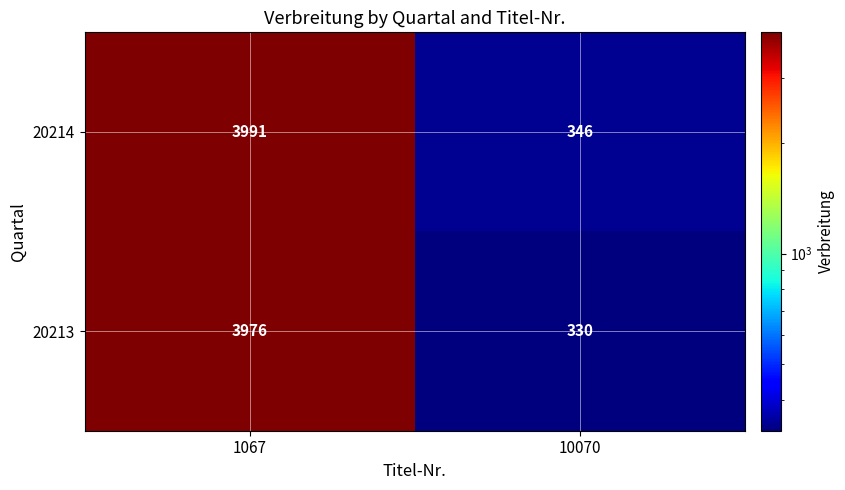

At which category does the chart reach its peak across all series?

1067